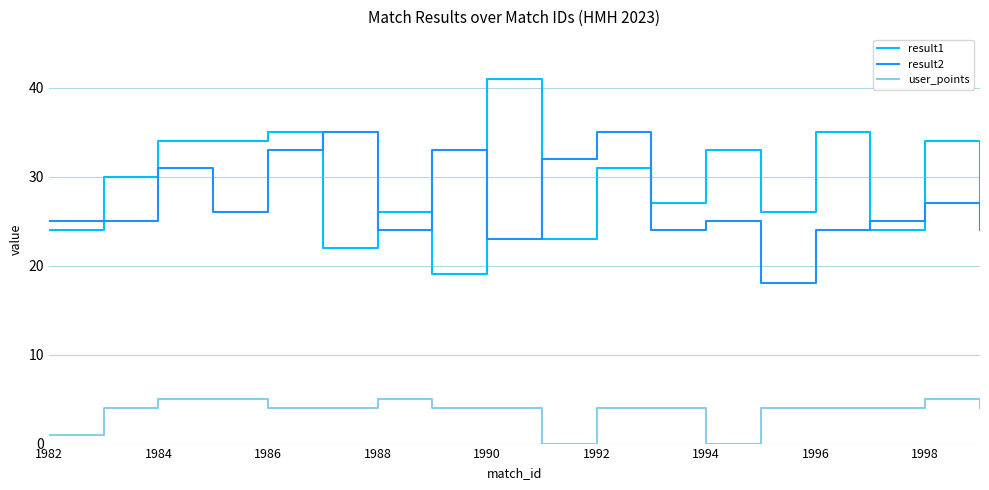

Rank the series by their maximum value, from highest to lowest.

result1, result2, user_points